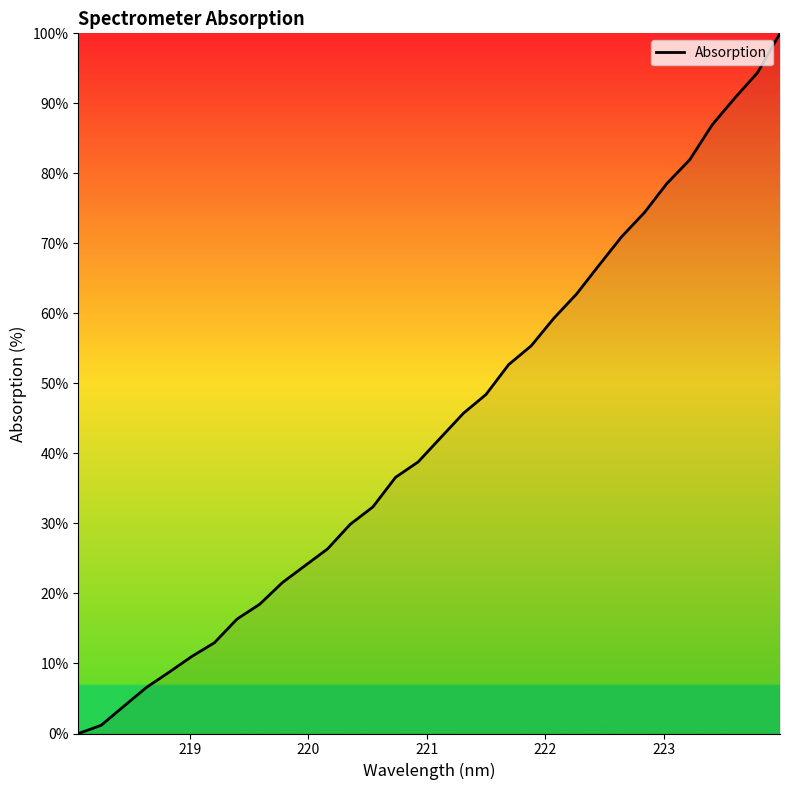

How many lines are shown in the chart?

1